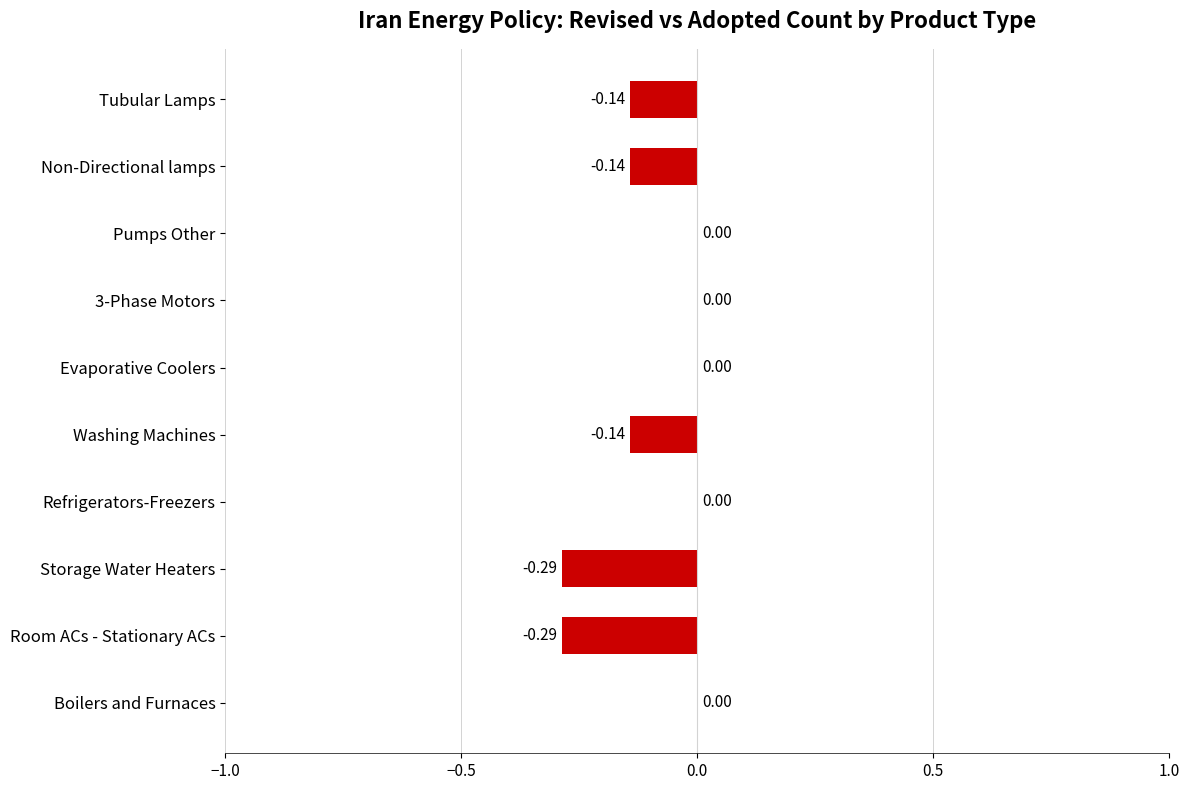

How many series are shown in this chart?

1